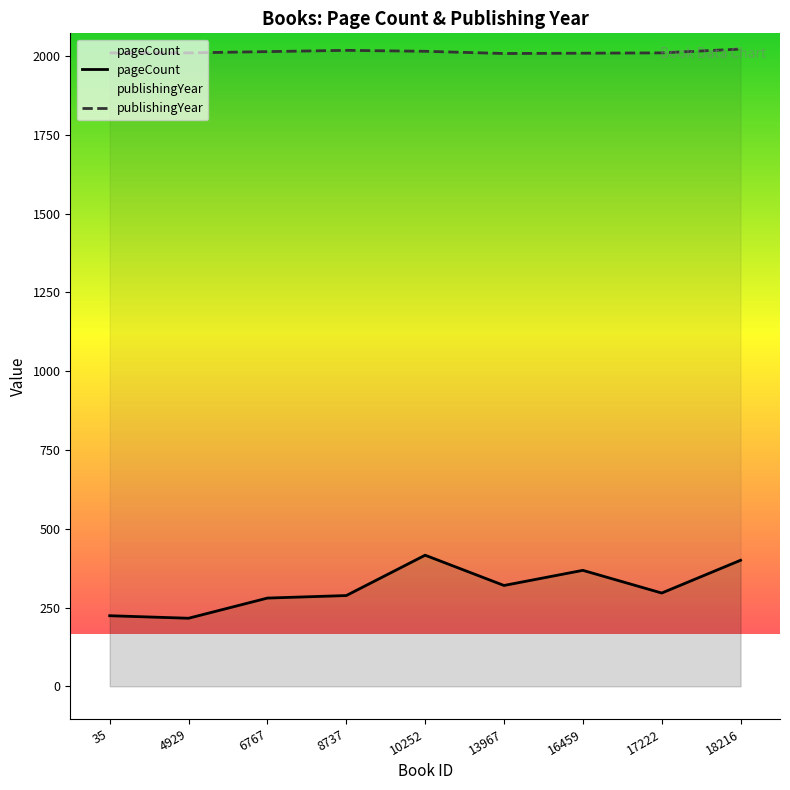

How many data points in pageCount are less than 296?

4